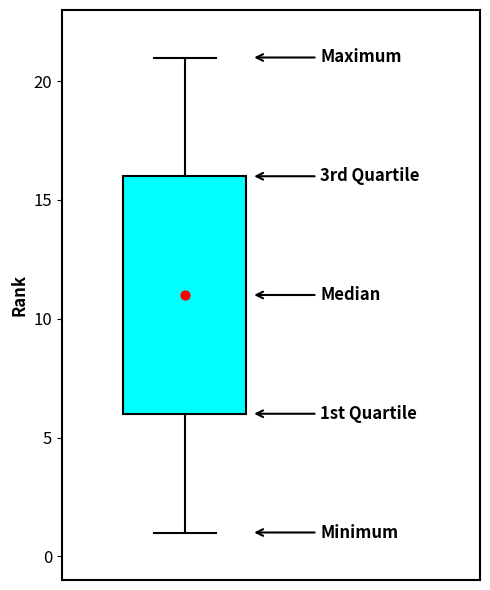

Transcribe this box plot: give where the median line is, the range the box spans, and where the two whiskers end, as read against the y-axis. The values are not printed on the chart, so give them approximately, as read against the axis.

median 11, box 6 to 16, whiskers 1 to 21